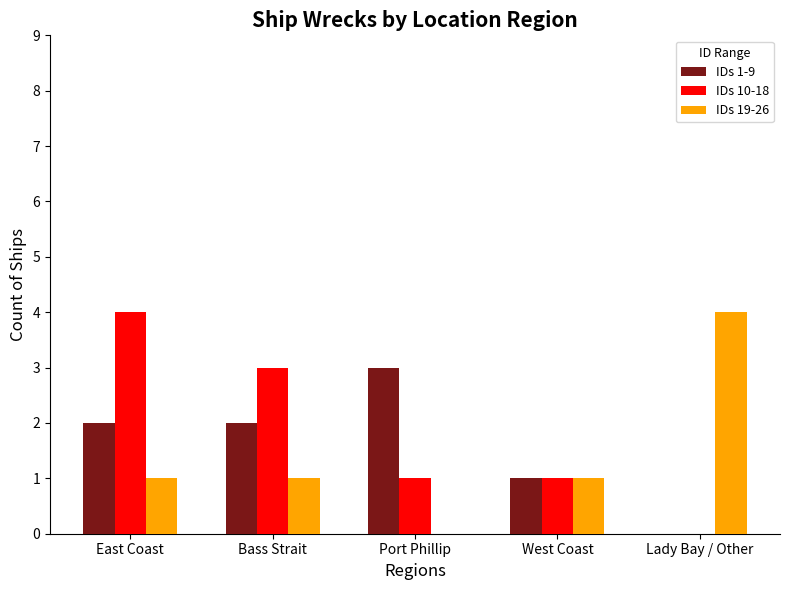

Is it true that IDs 1-9 equals 0 at Lady Bay / Other?

True